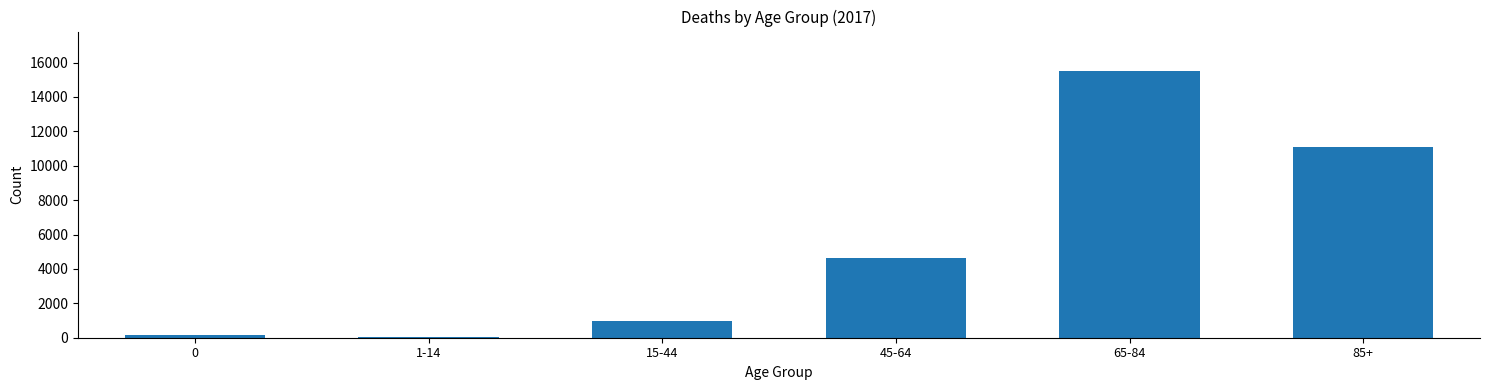

Reading left to right, what are all the values shown in this chart?

178	59	946	4648	15482	11092